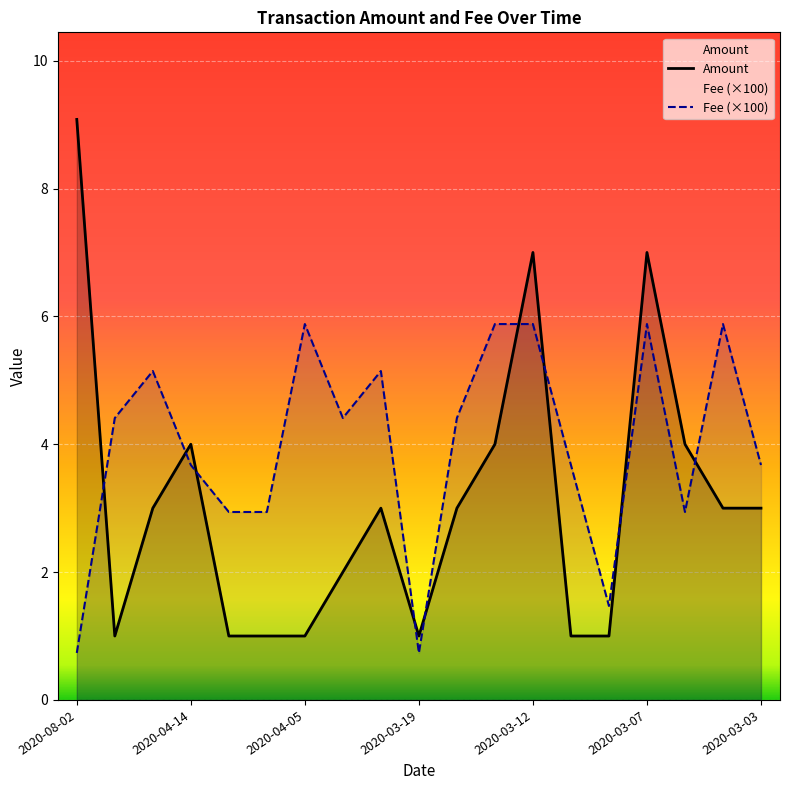

What is the highest value of the Fee series?

5.9